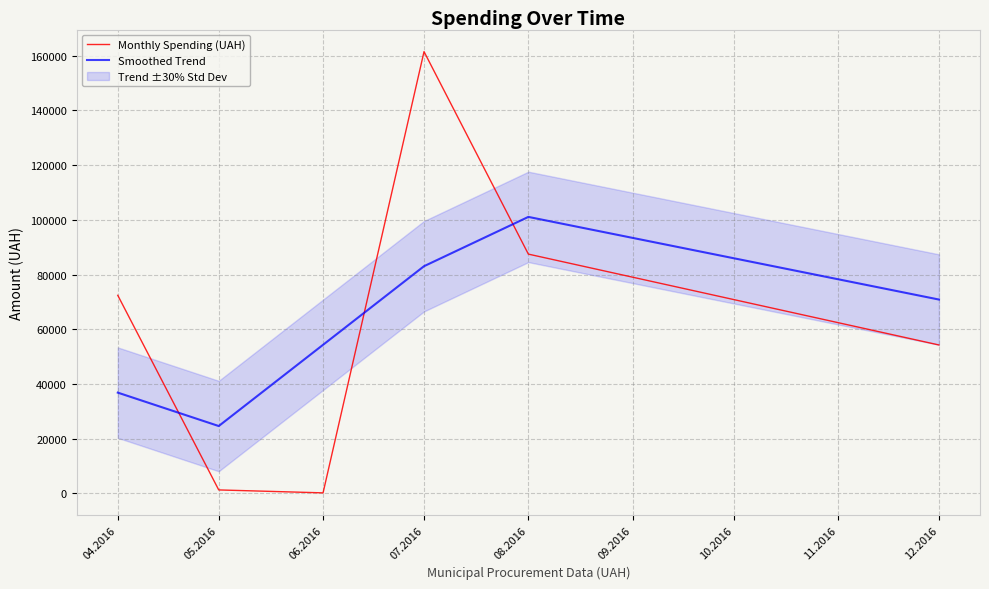

Reading left to right, what are all the values shown in this chart?

Monthly Spending (UAH): 72406.6	1252.4	180.0	161513.2	87473.1	54252.0
Smoothed Trend: 36829.5	24613.0	54315.2	83055.5	101079.5	70862.6